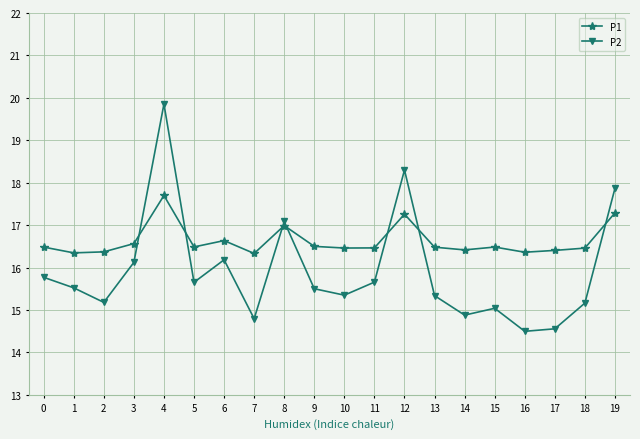

What is the greatest value displayed?

19.9